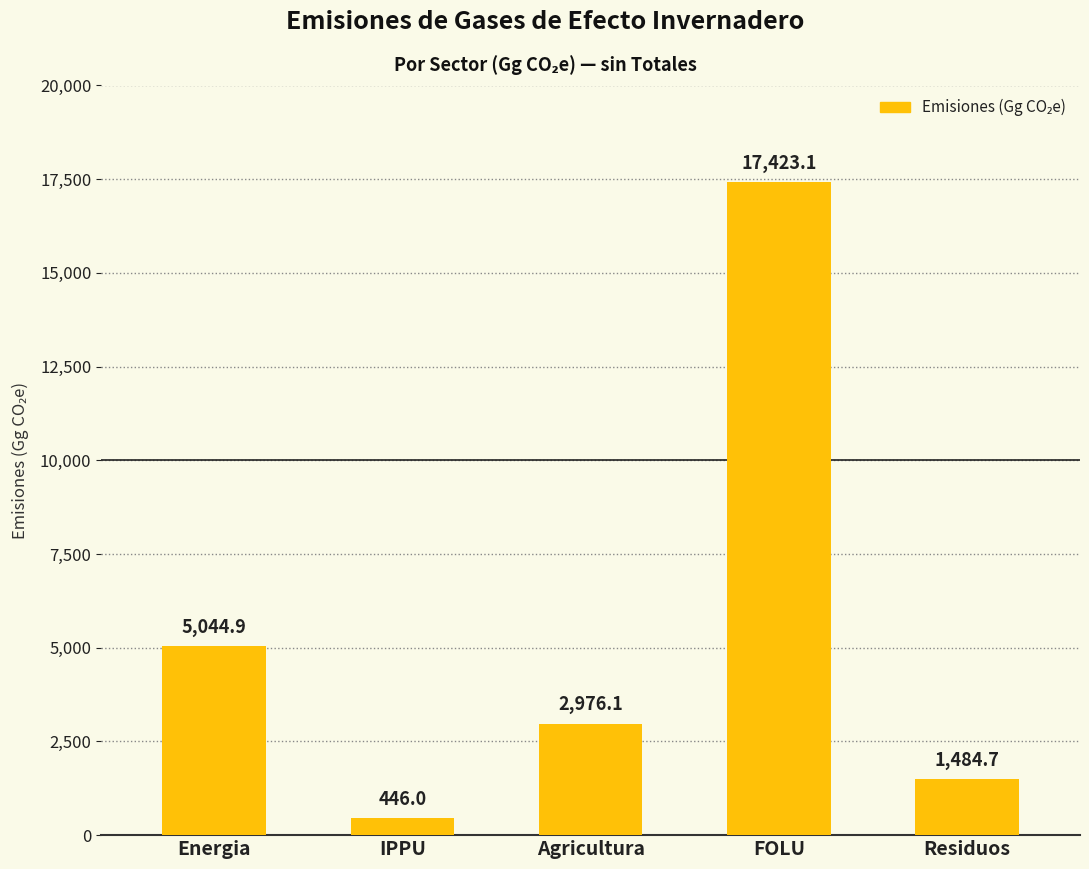

Rank the categories by value from highest to lowest.

FOLU, Energia, Agricultura, Residuos, IPPU